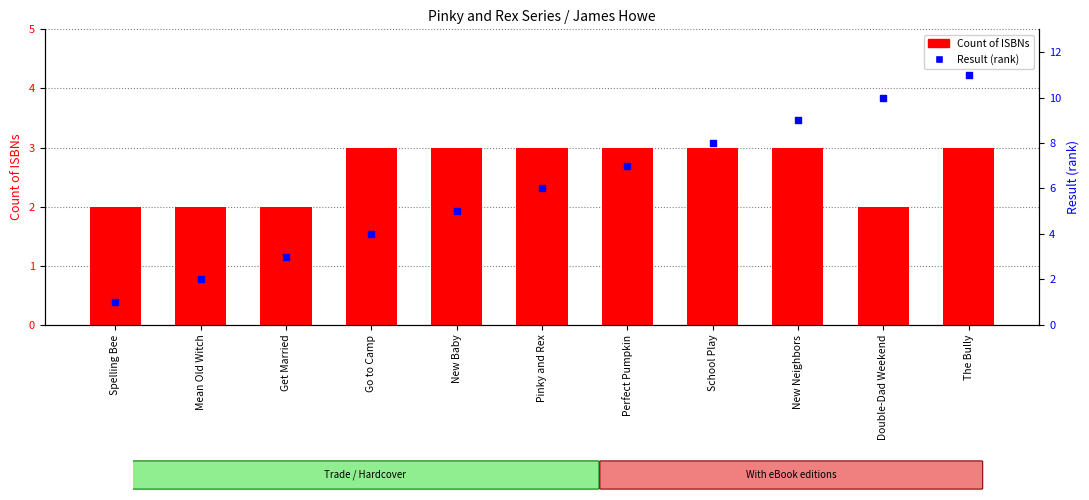

Which series reaches the maximum Y coordinate?

Result (rank)